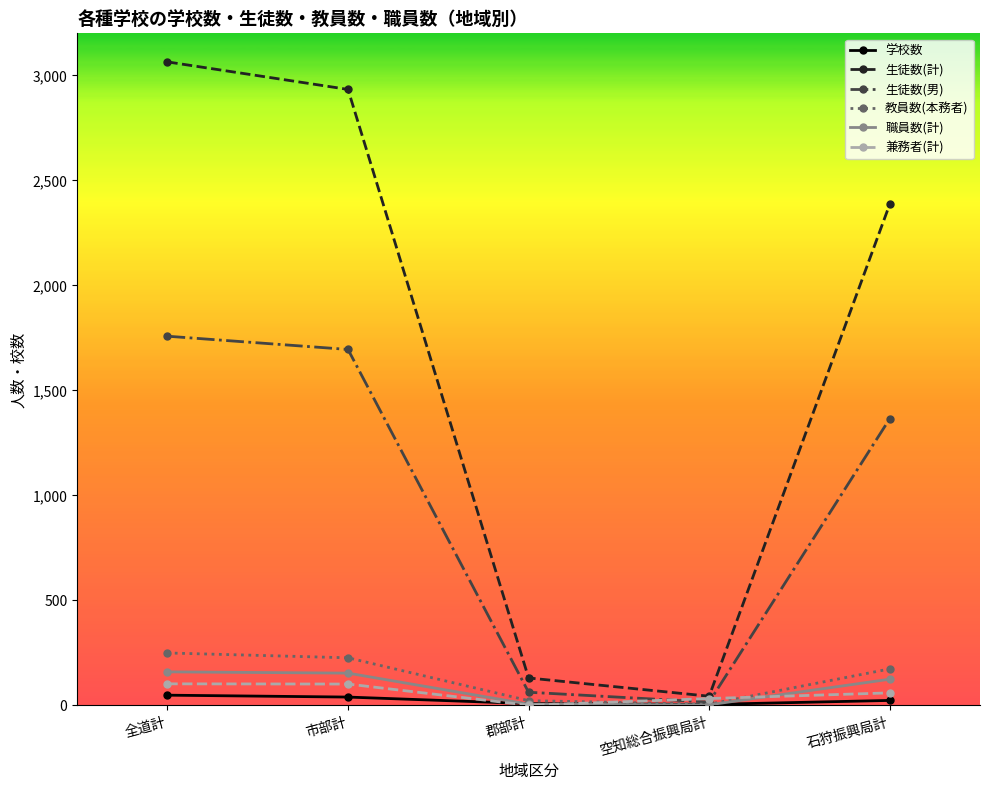

How many data points in 生徒数(男) are less than 1365?

2